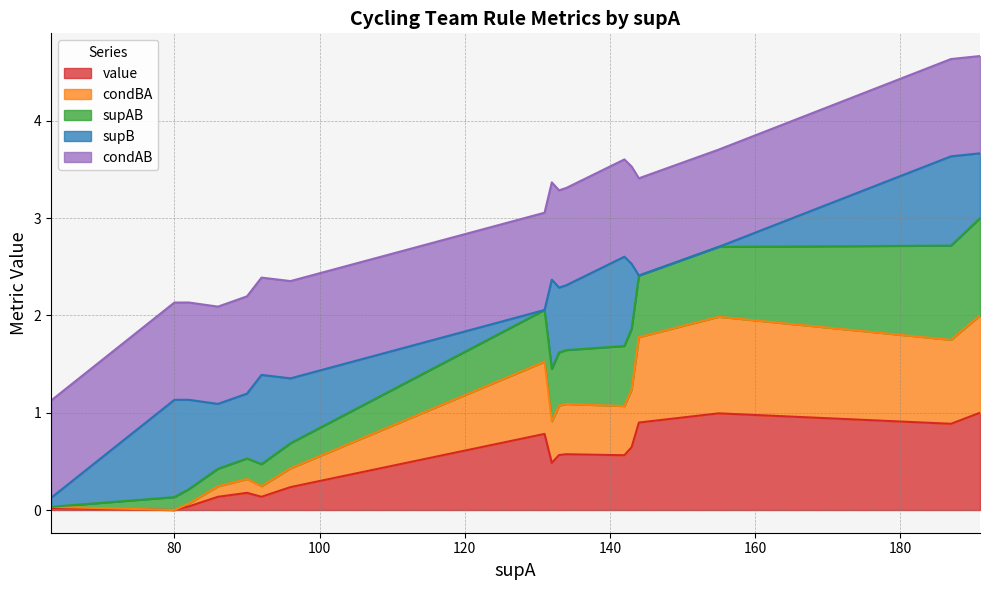

Is it true that condBA equals 0.1 at 92?

False